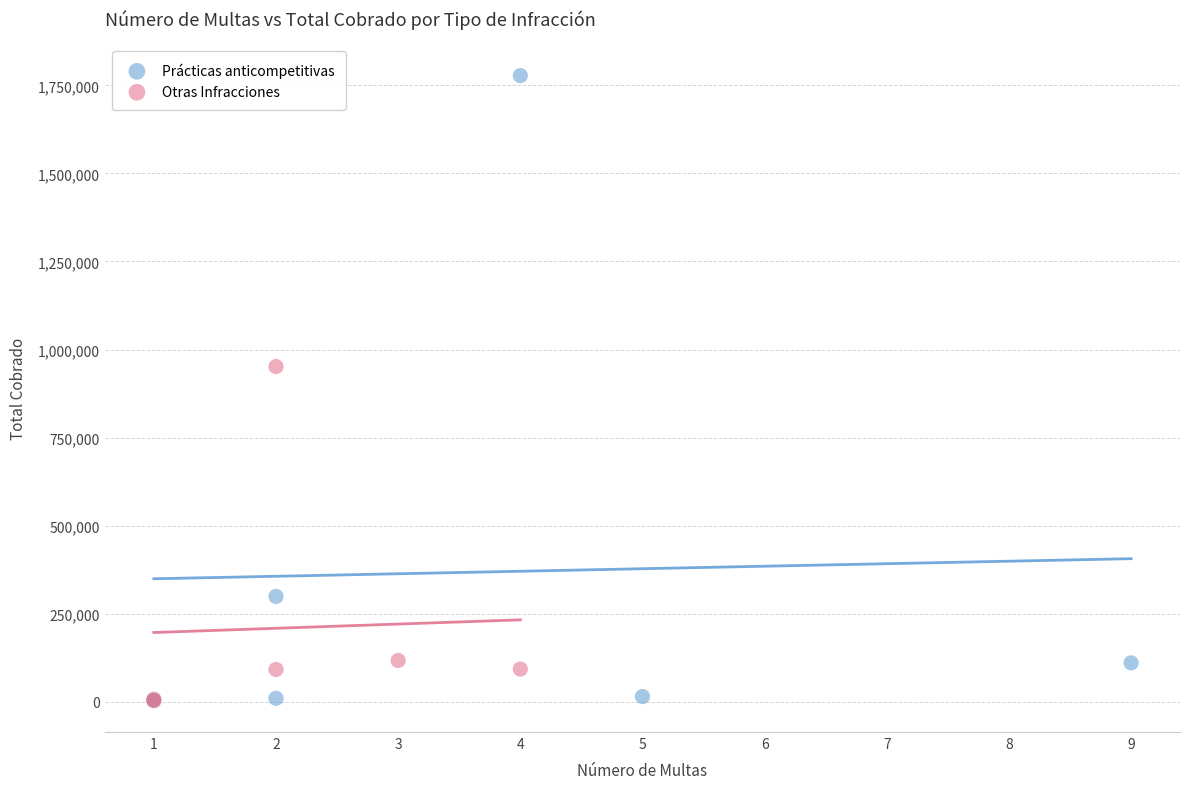

Which series has the largest Y range (max minus min)?

Prácticas anticompetitivas